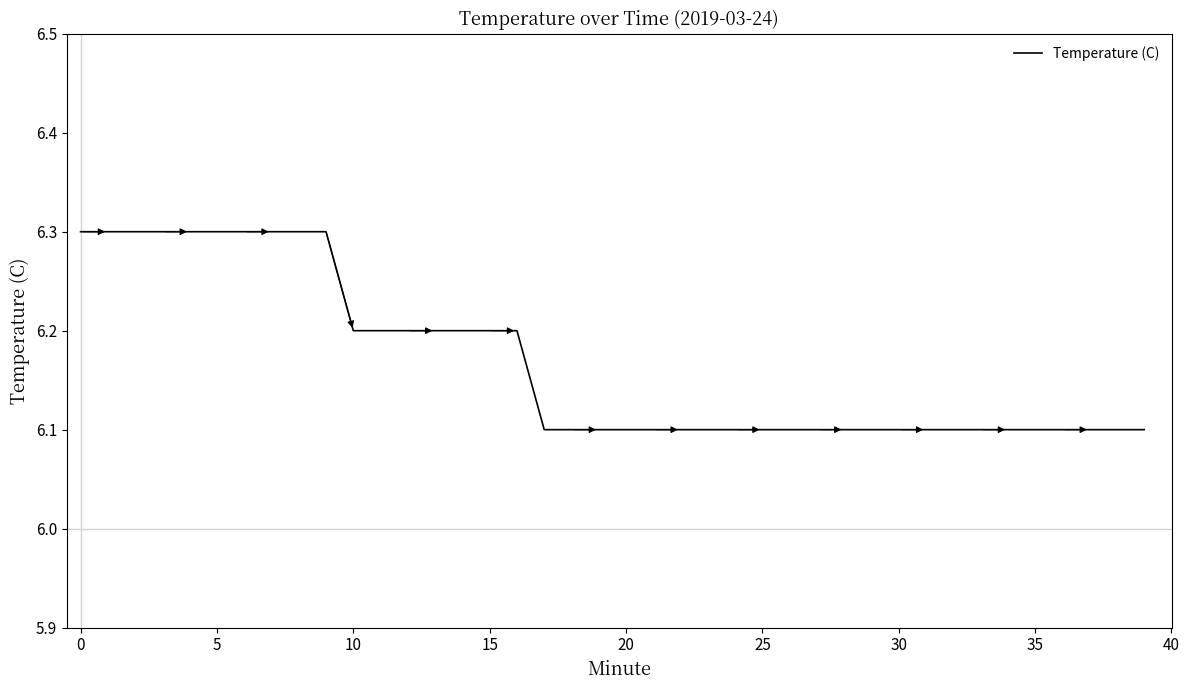

What is the minimum value shown in the chart?

6.1